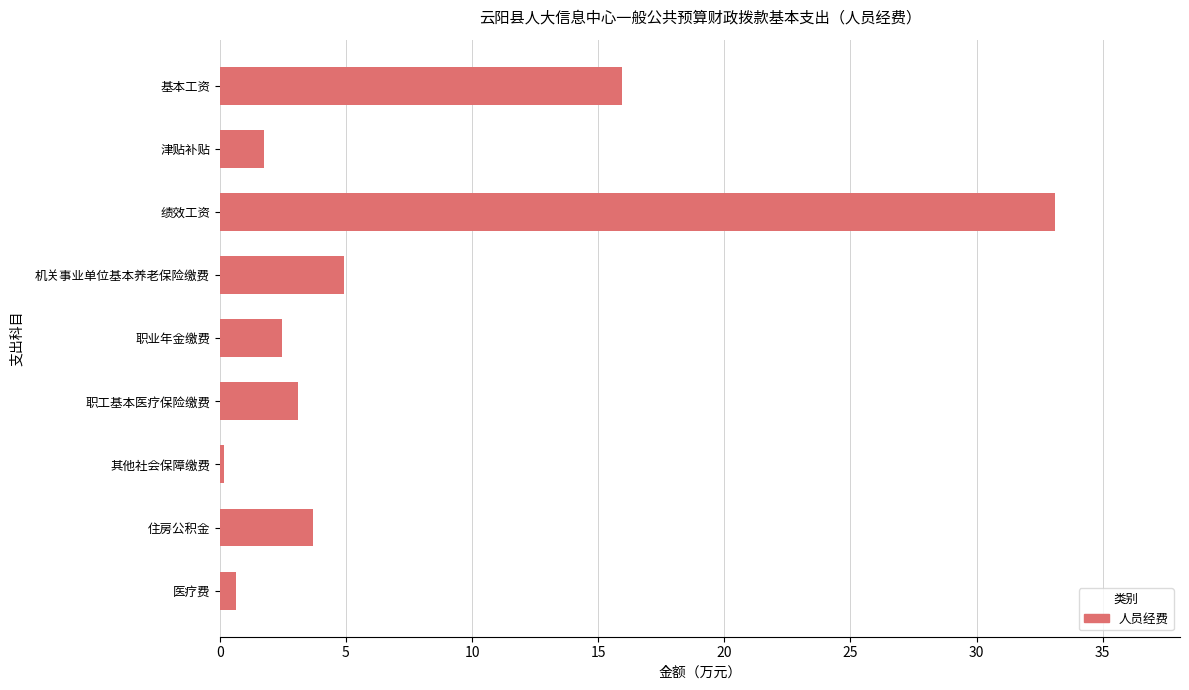

What value does the data have at 住房公积金?

3.7